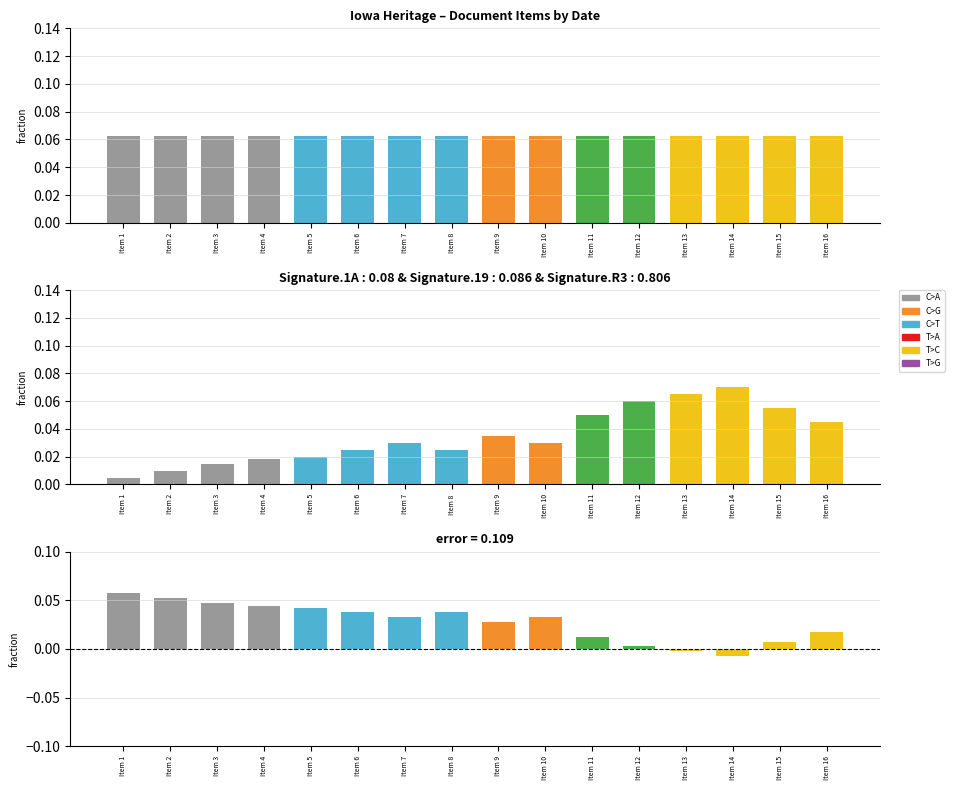

The value of Signature mix at Item 15 is 0.1. True or false?

True